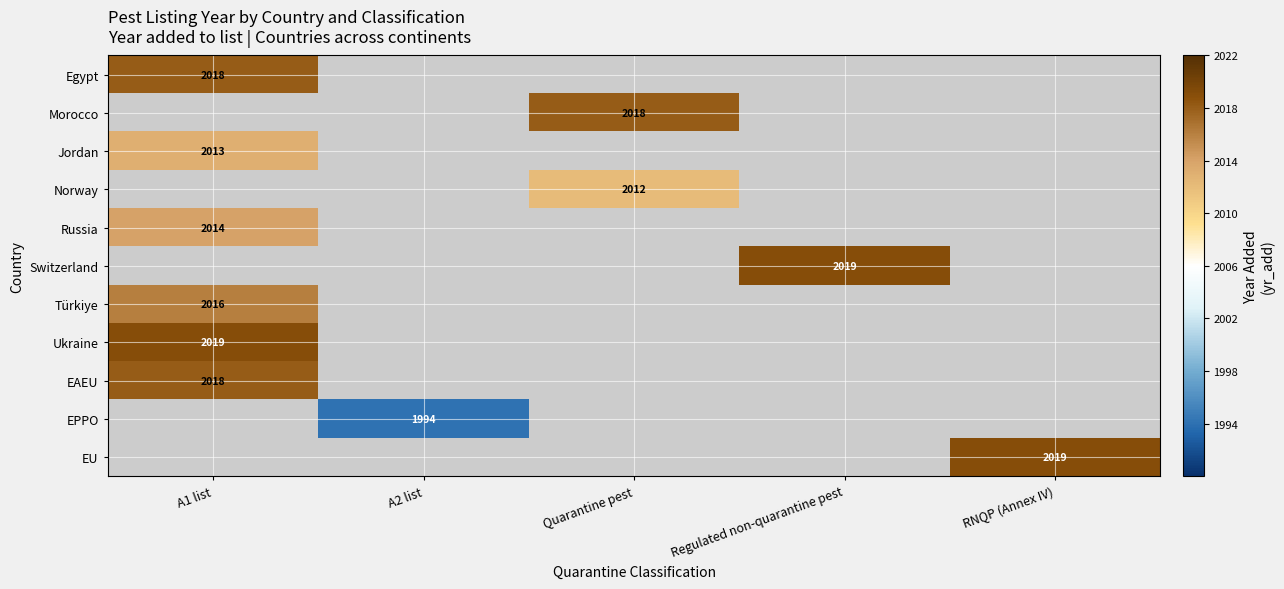

What is the greatest value displayed?

2019.0